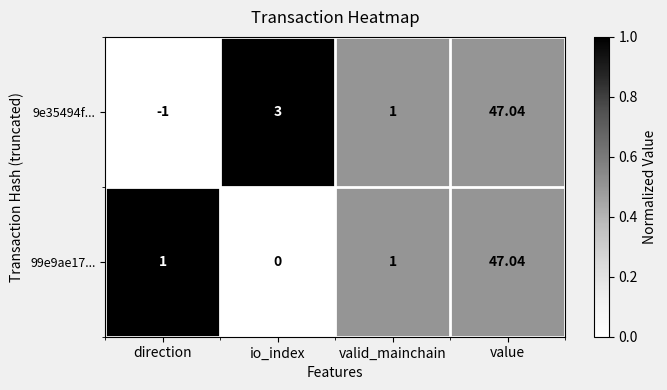

At which category is the sum across all series the highest?

value